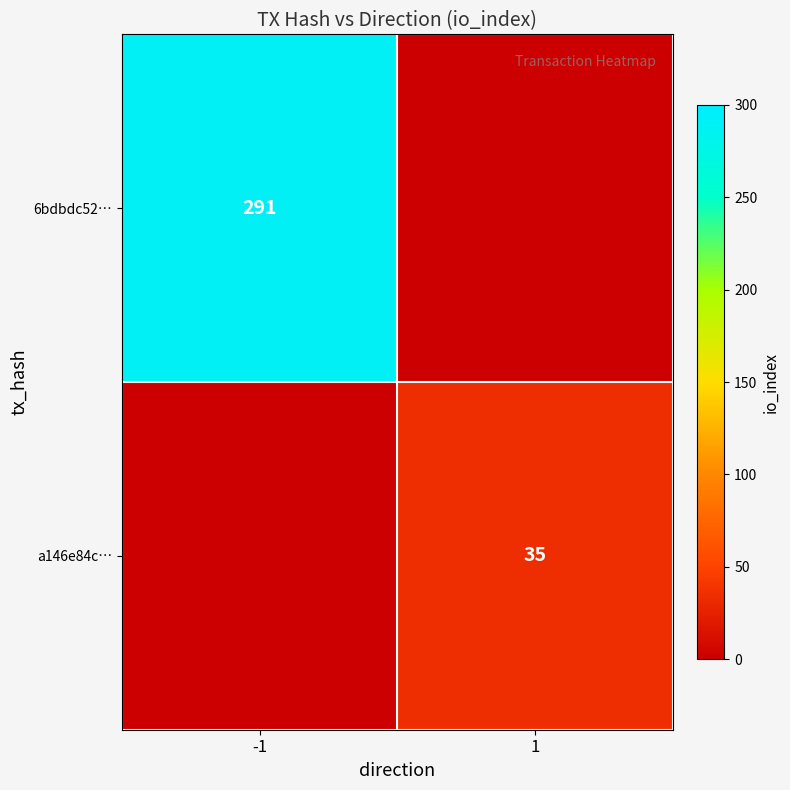

True or false: 6bdbdc52… has a value of 291 at -1.

True